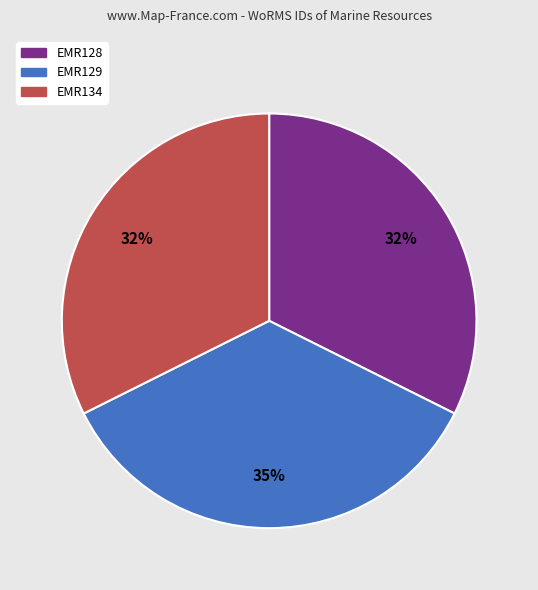

Do EMR129 and EMR128 together represent more than half of the pie?

Yes